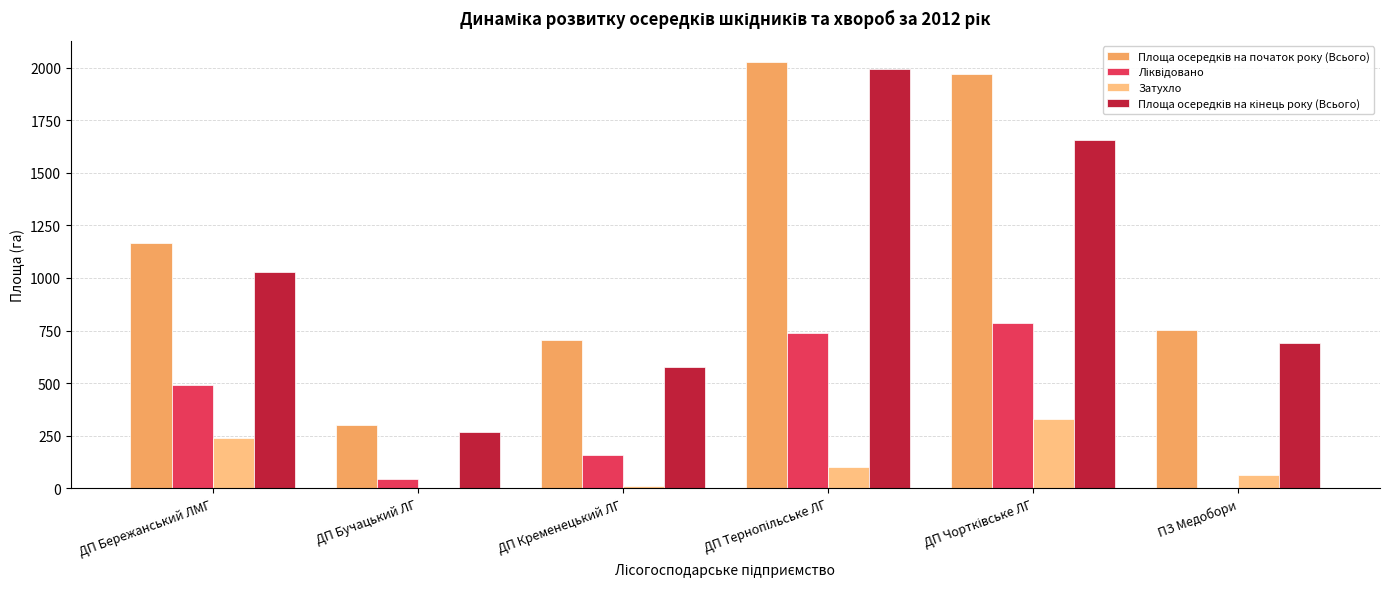

What is the maximum value shown in the chart?

2025.9